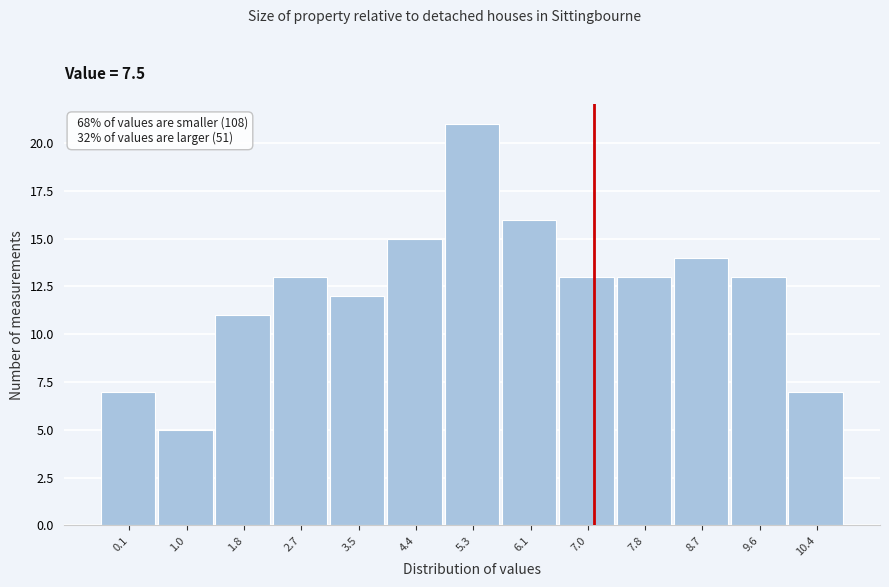

Reading right to left, what are all the values shown in this chart?

7	13	14	13	13	16	21	15	12	13	11	5	7